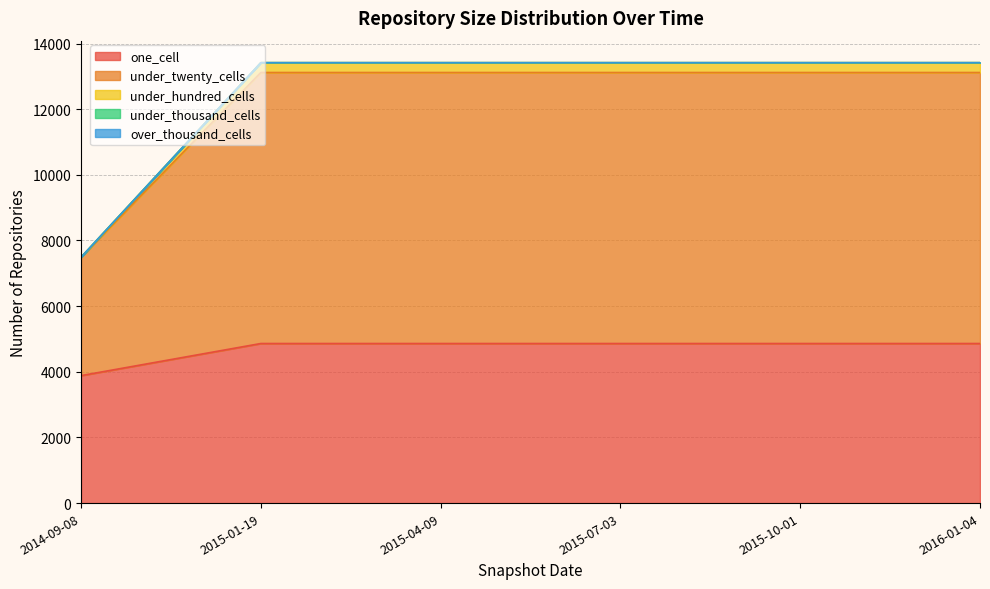

Does the chart display data point markers on the line(s)?

No